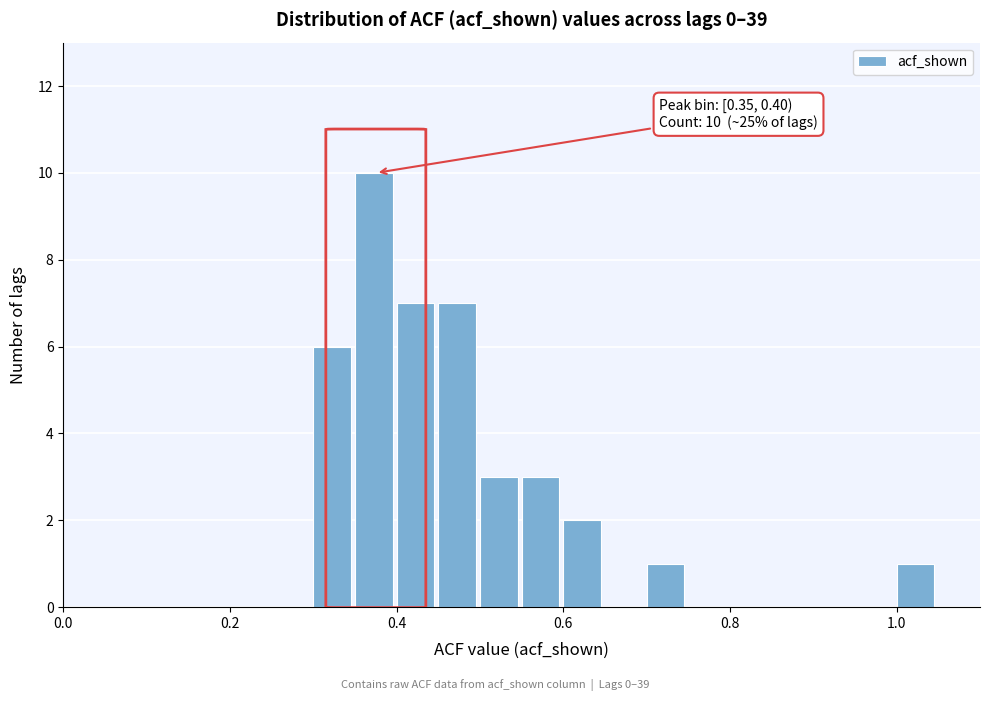

Read against the x-axis, roughly where is the centre of the tallest bar?

0.38